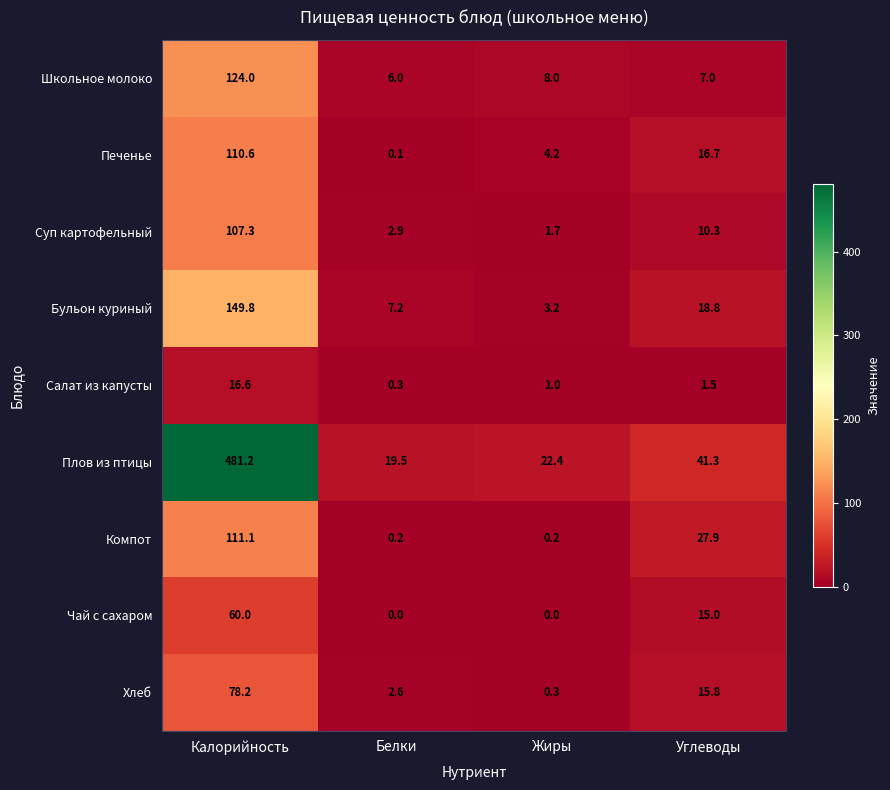

At which category is the sum across all series the highest?

Калорийность